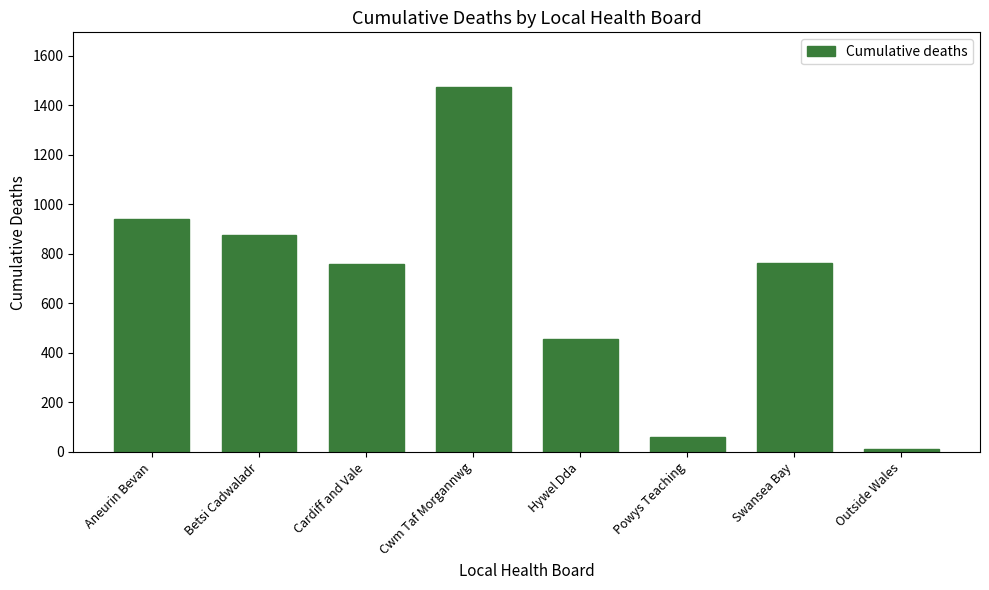

True or false: the data shows 759 at Cardiff and Vale.

True